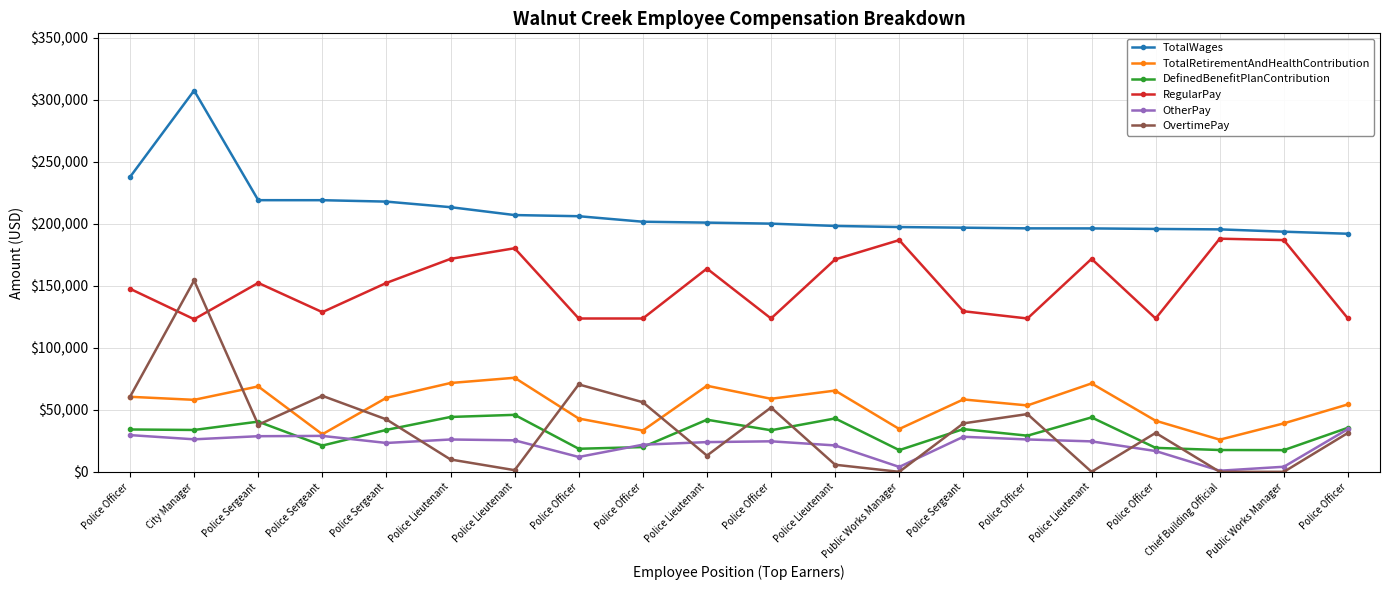

True or false: TotalRetirementAndHealthContribution has more than 2 points higher than both neighbors.

True